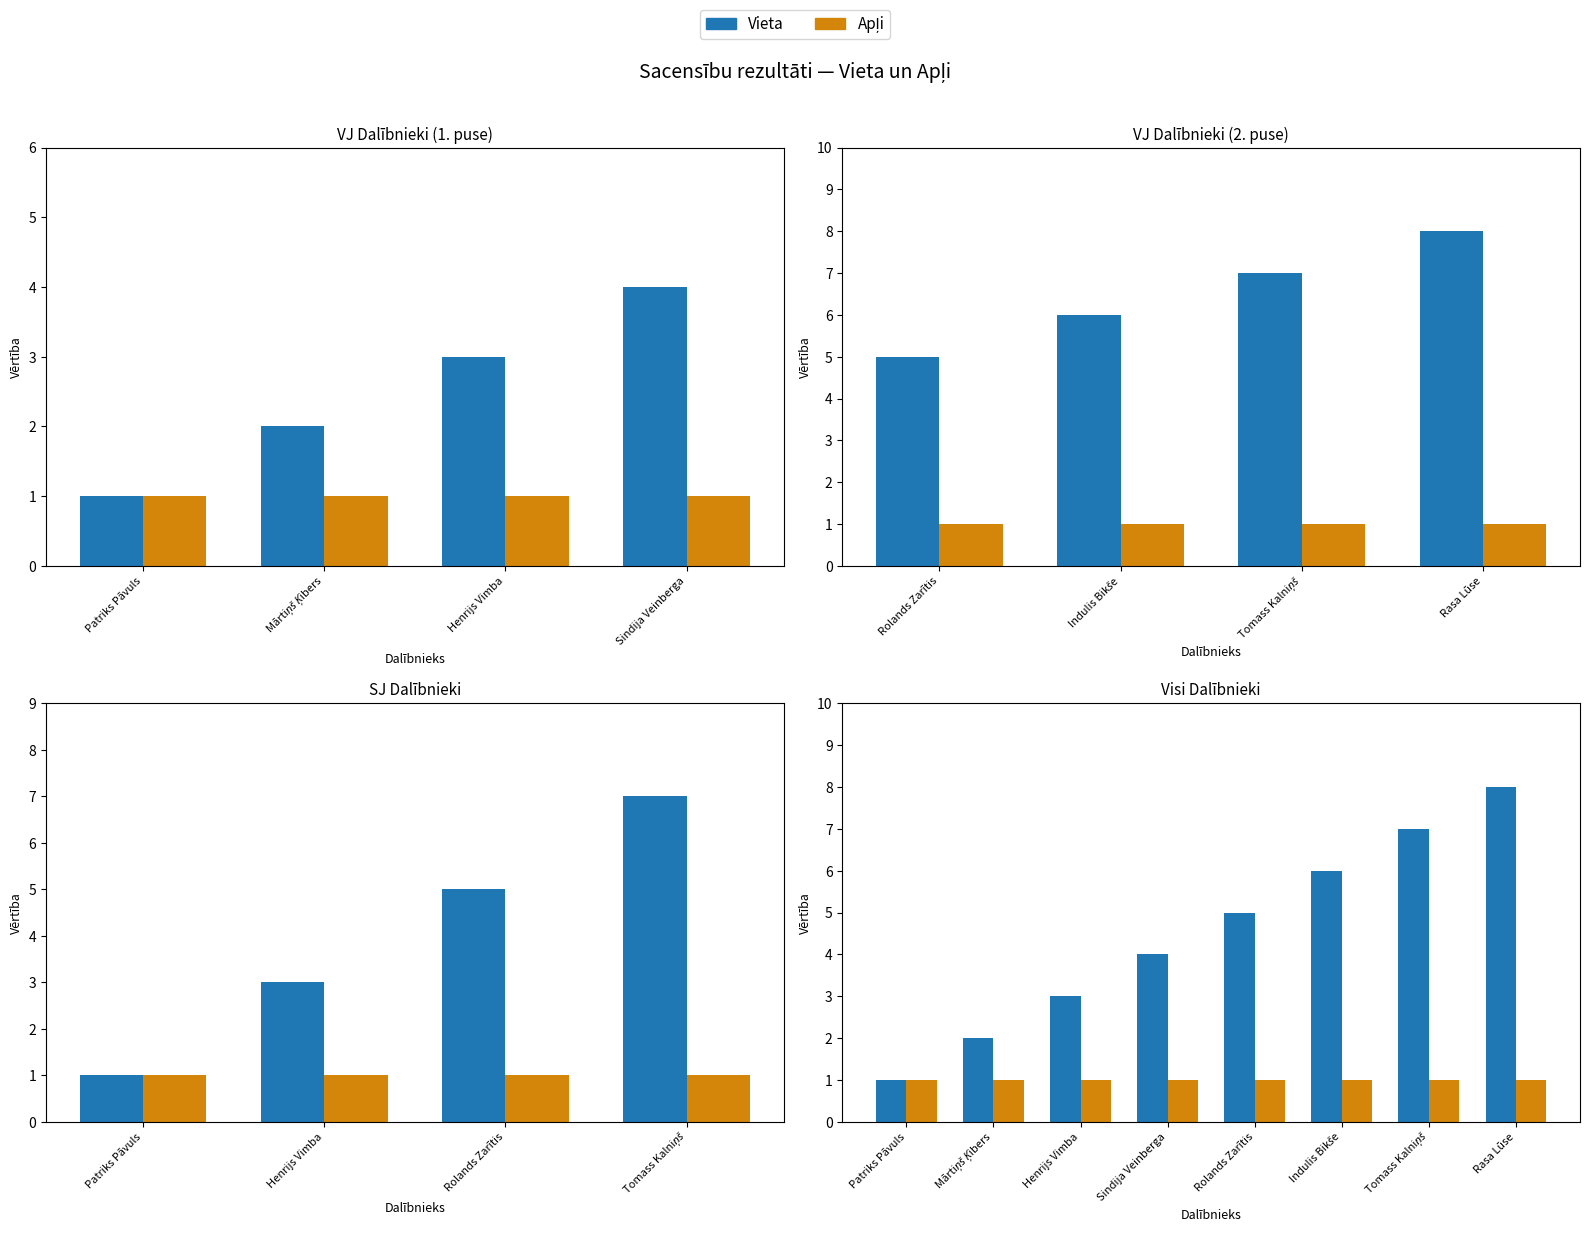

Between Sindija Veinberga and Rasa Lūse, which is larger?

Rasa Lūse